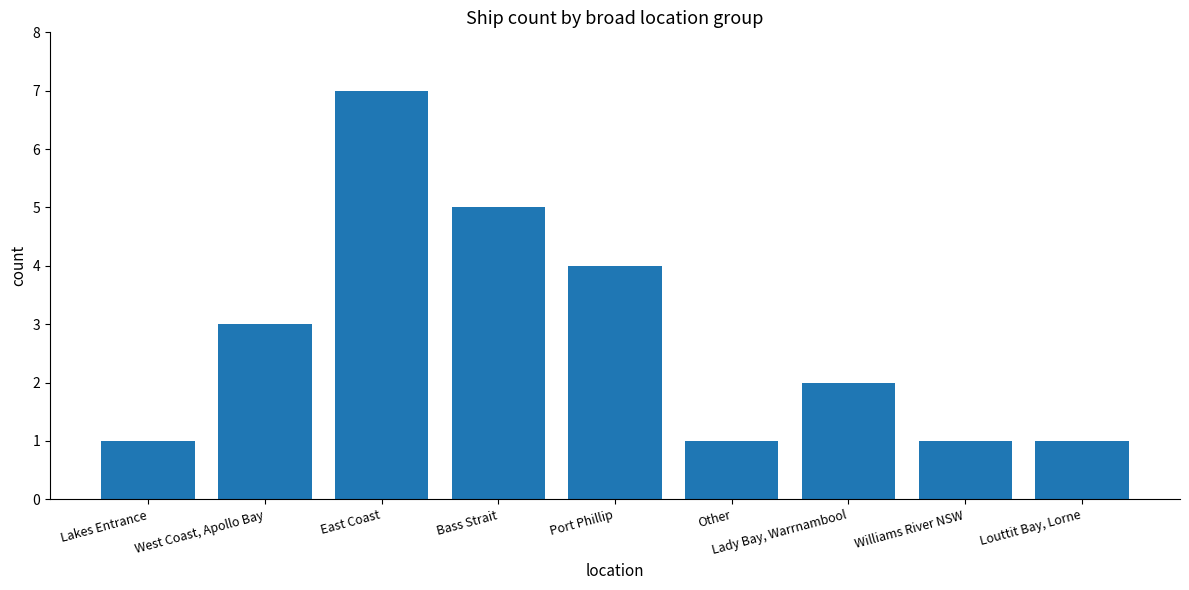

What is the label of the 2nd bar from the right?

Williams River NSW